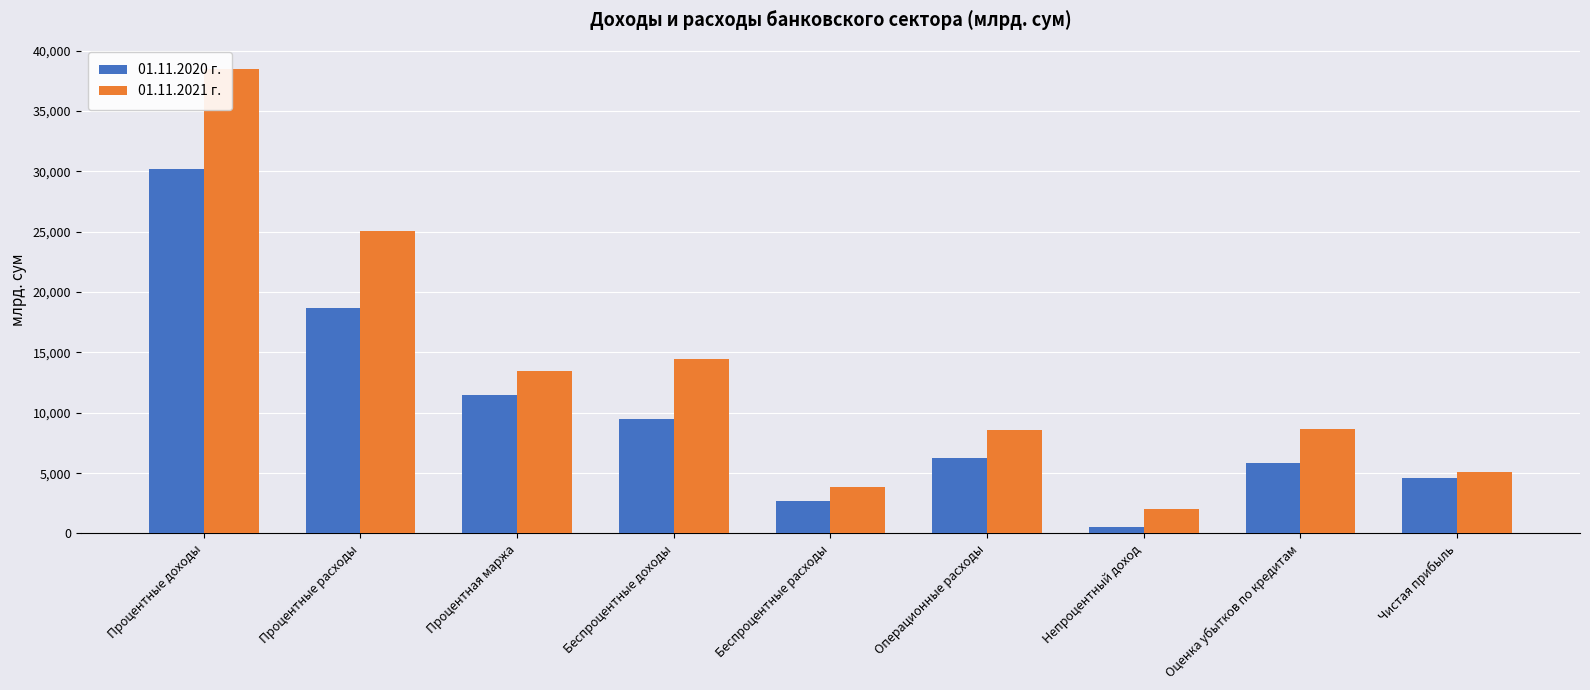

Reading right to left, what are all the values shown in this chart?

01.11.2020 г.: 4574.5	5835.1	510.0	6218.5	2725.6	9454.0	11478.6	18684.8	30163.4
01.11.2021 г.: 5122.2	8654.6	2001.0	8607.9	3823.5	14432.4	13457.7	25059.4	38517.1